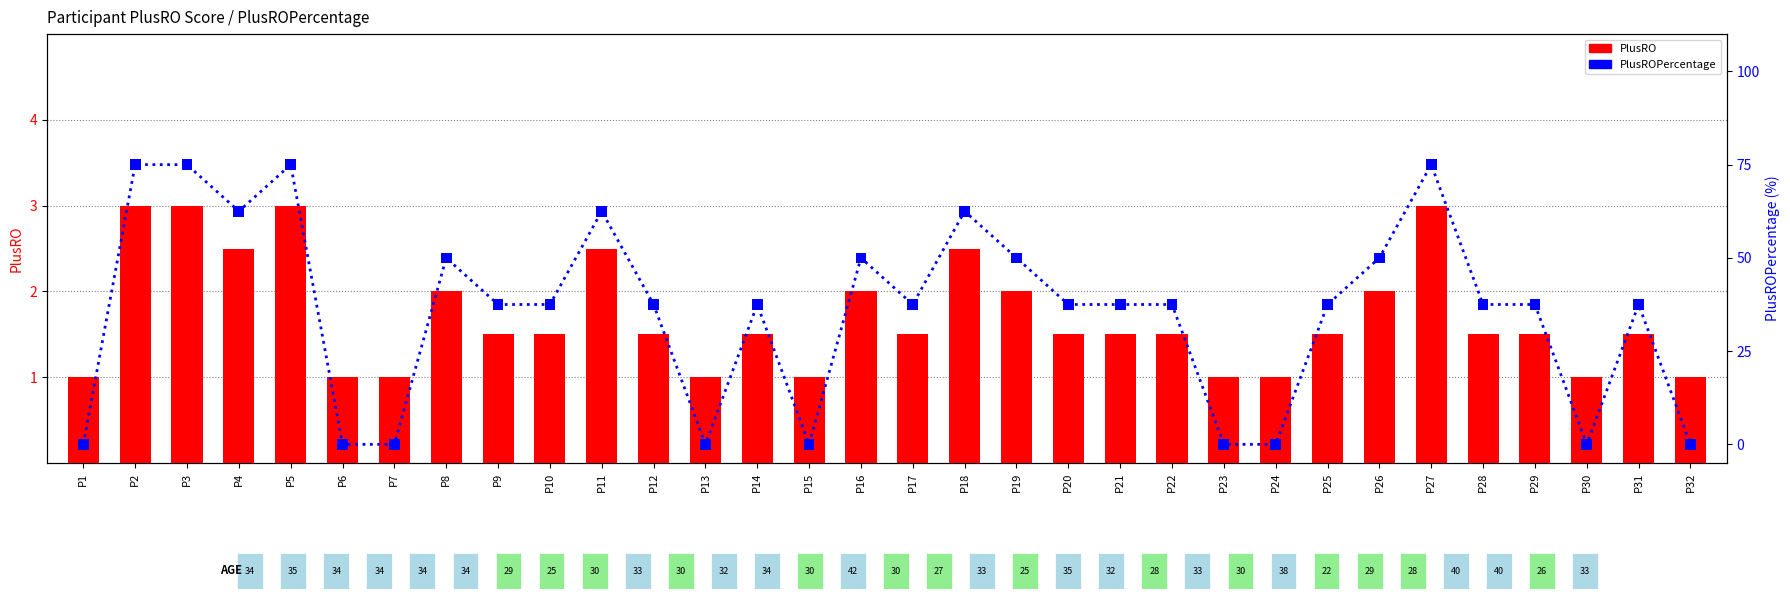

Which series has the widest spread of Y values?

PlusROPercentage